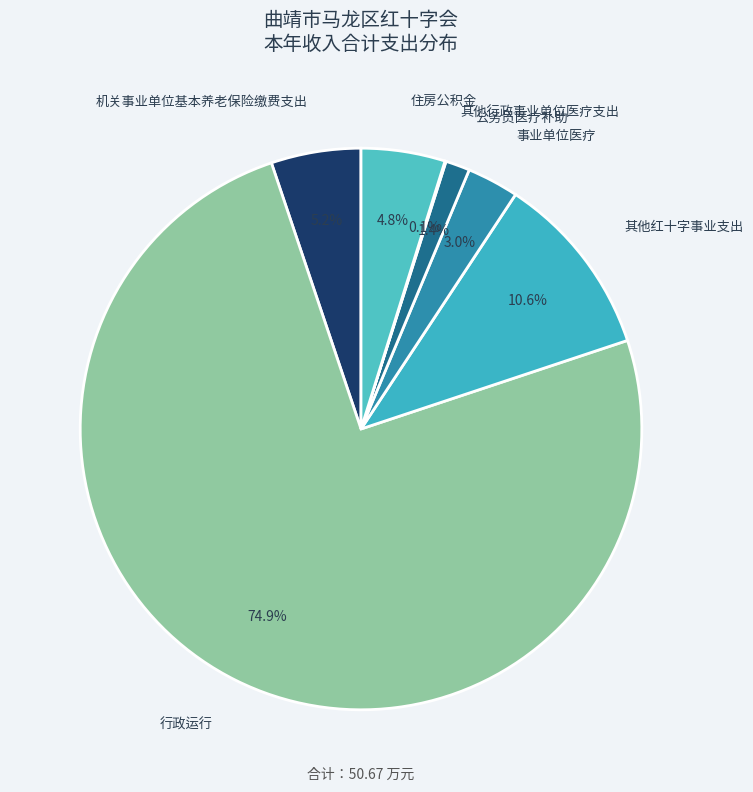

Which category has the smallest portion of the pie?

其他行政事业单位医疗支出